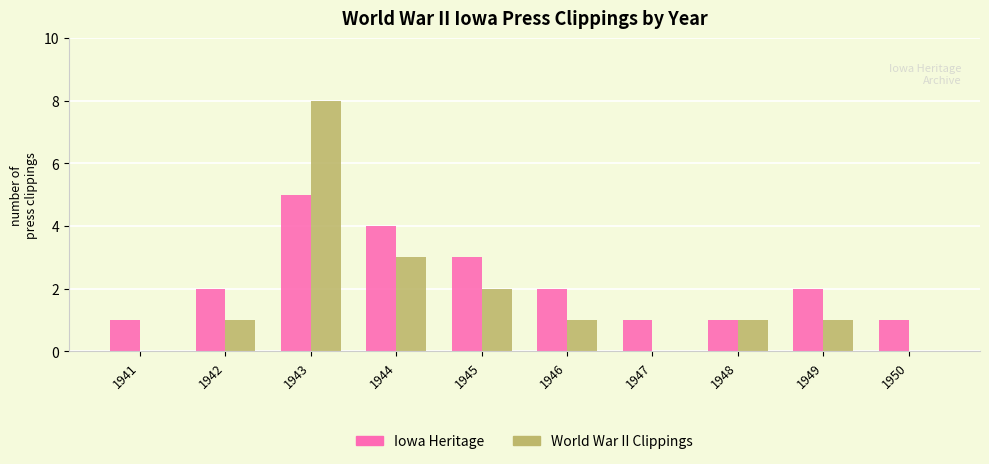

How many groups of bars are there?

10